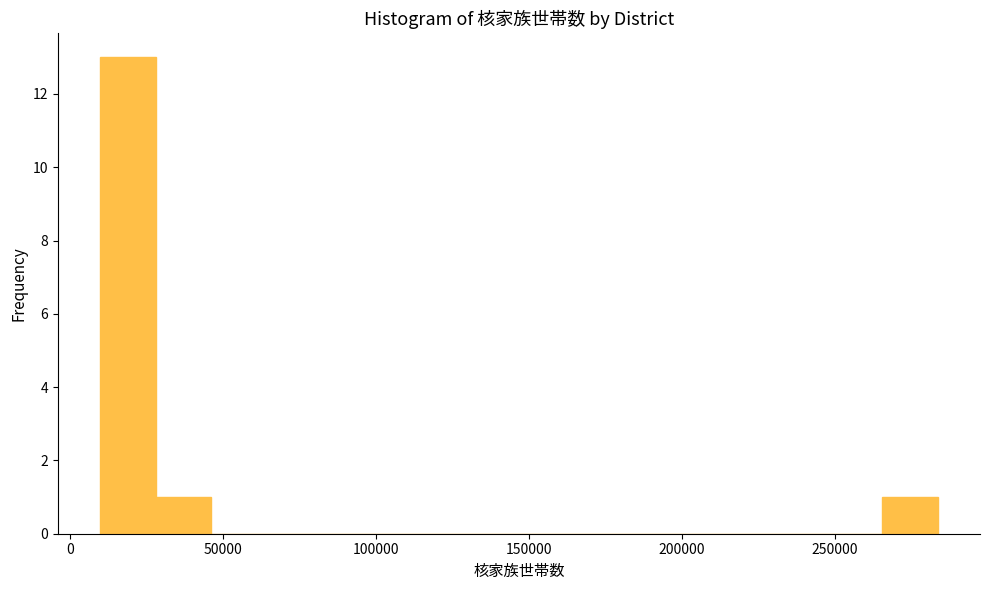

Around what value on the x-axis is the tallest bar? Give the approximate position of its centre, as read against the axis.

20000